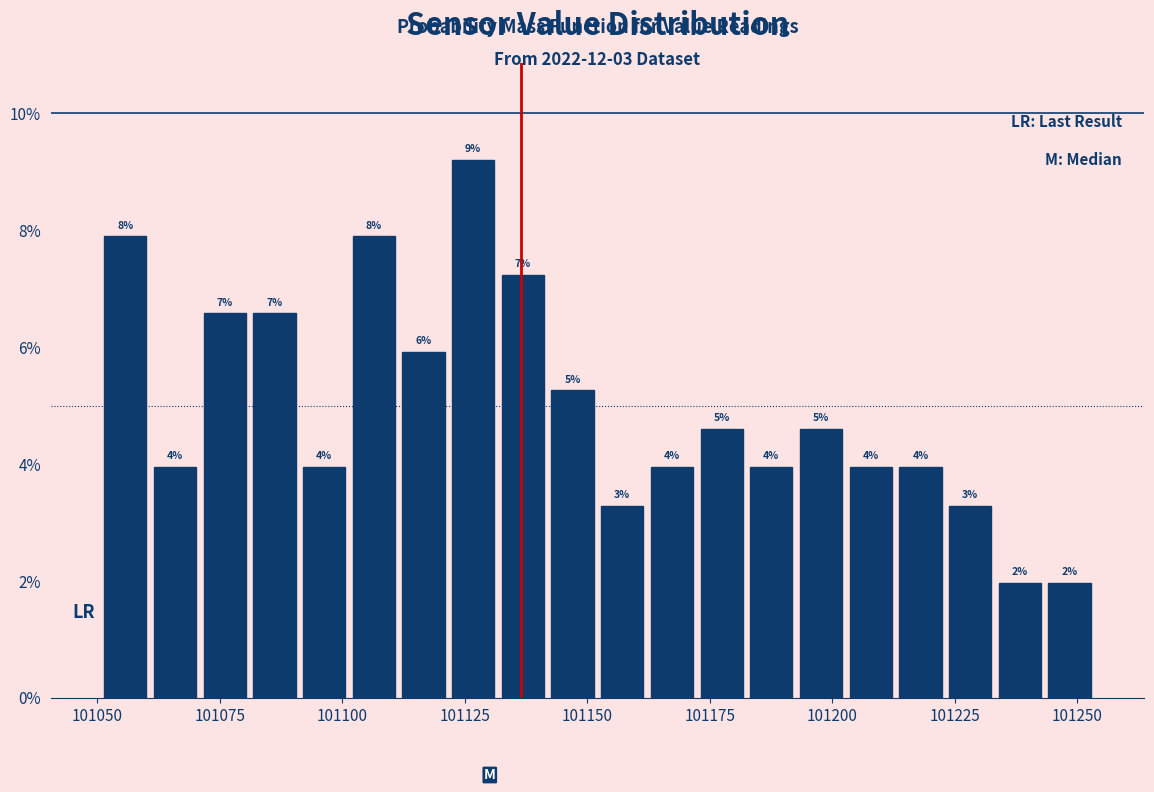

Around what value on the x-axis is the tallest bar? Give the approximate position of its centre, as read against the axis.

101125